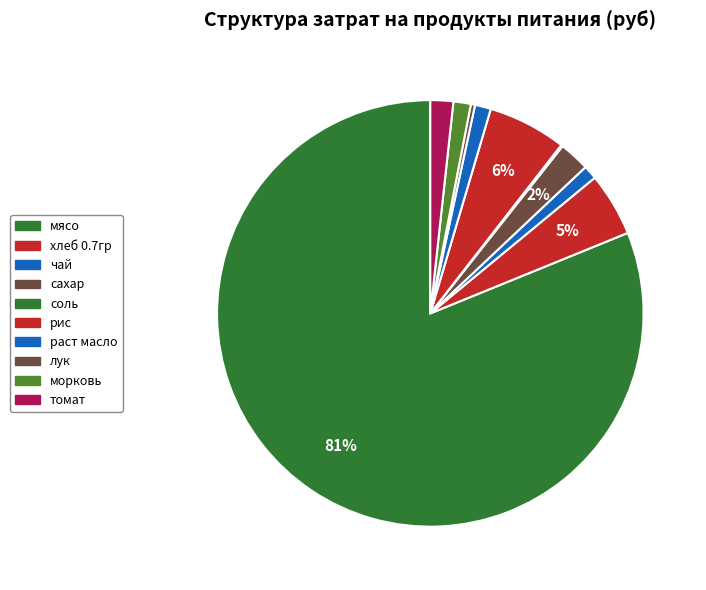

True or false: рис accounts for 6% of the total.

True